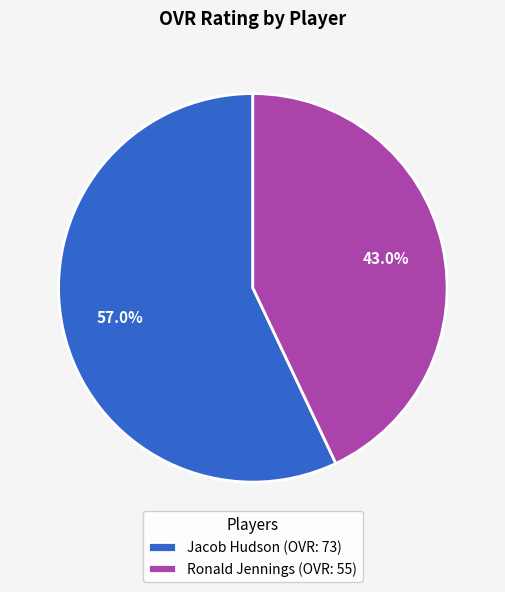

True or false: Ronald Jennings accounts for 43% of the total.

True